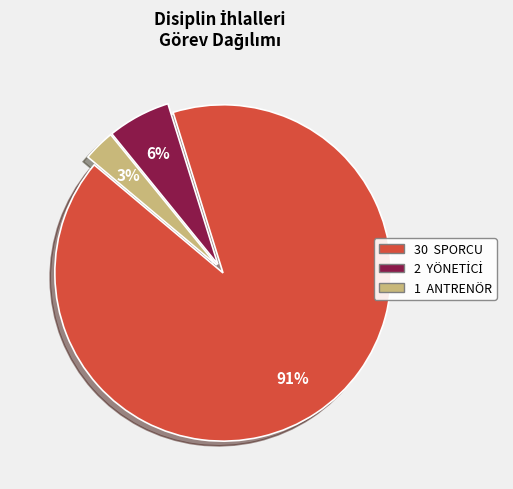

Does any single category account for the majority?

Yes